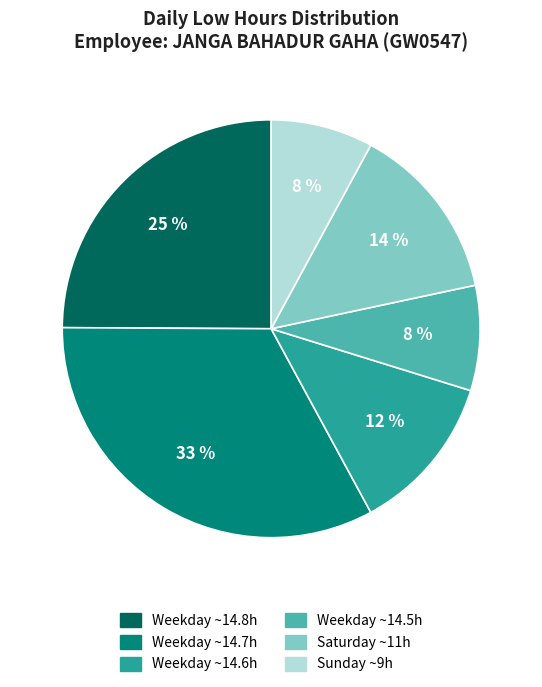

To the nearest percent, what is the average slice percentage?

17%